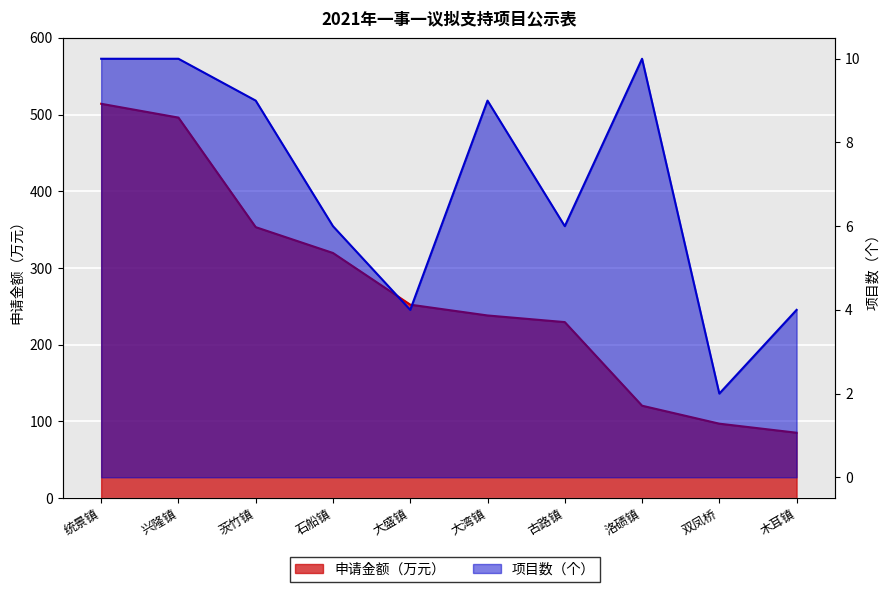

What position from the right is 统景镇?

10